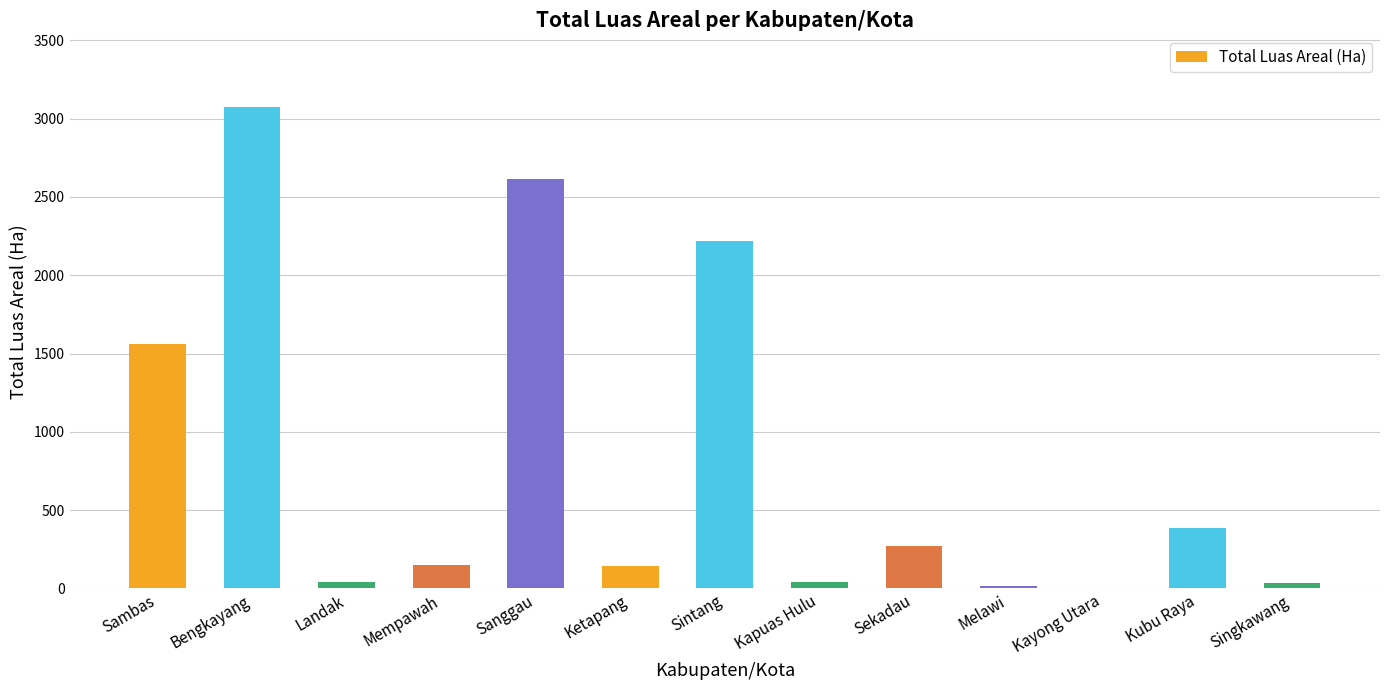

What is the change in value from Mempawah to Ketapang?

-1